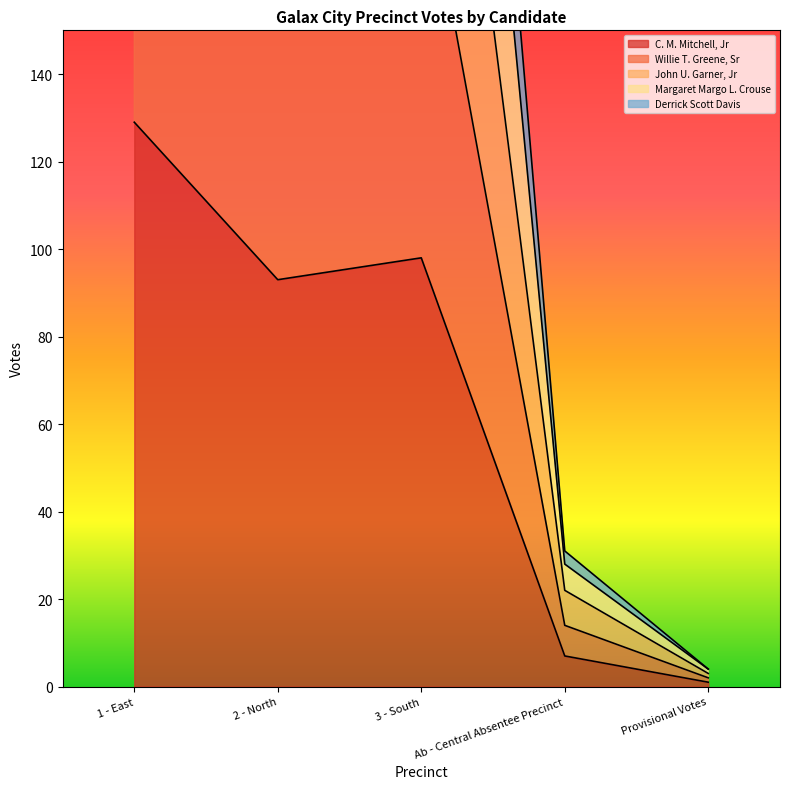

What is the label of the 5th point from the right?

1 - East